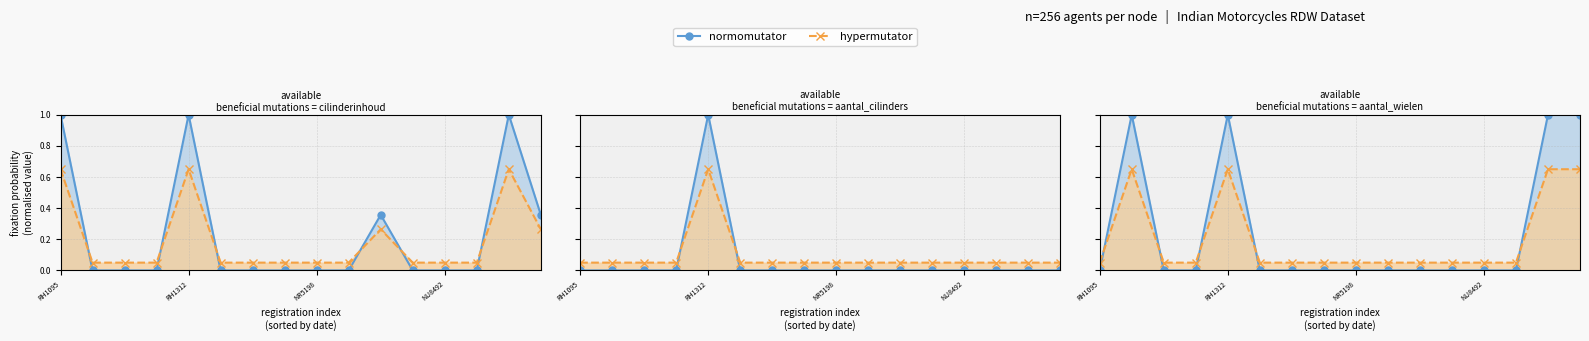

The hypermutator series shows 0.1 at 6. True or false?

True